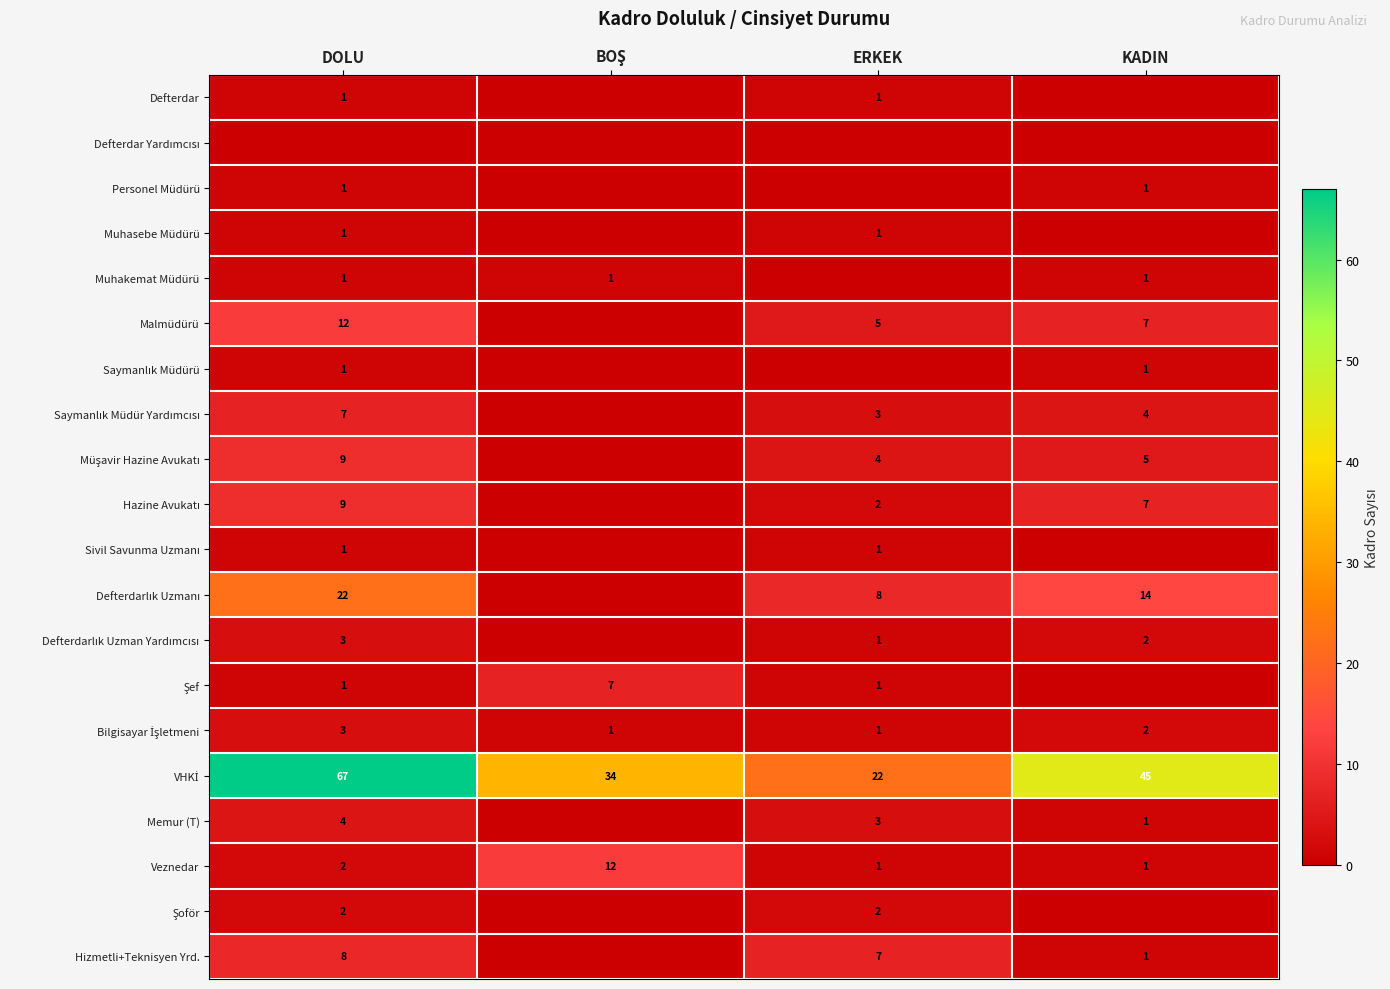

How many series are shown in this chart?

20